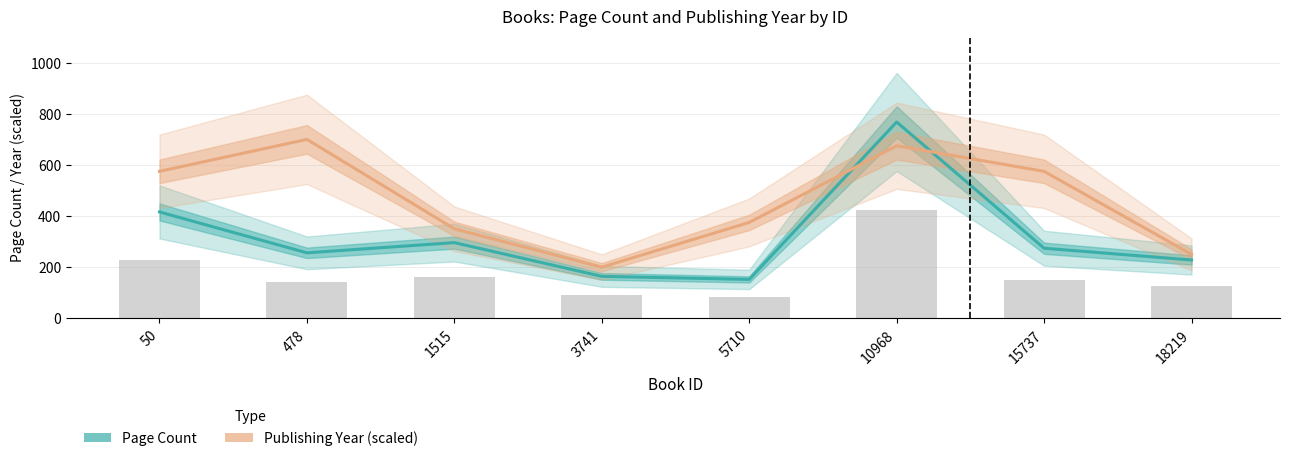

What are all the series names shown in the legend?

Page Count, Publishing Year (scaled)